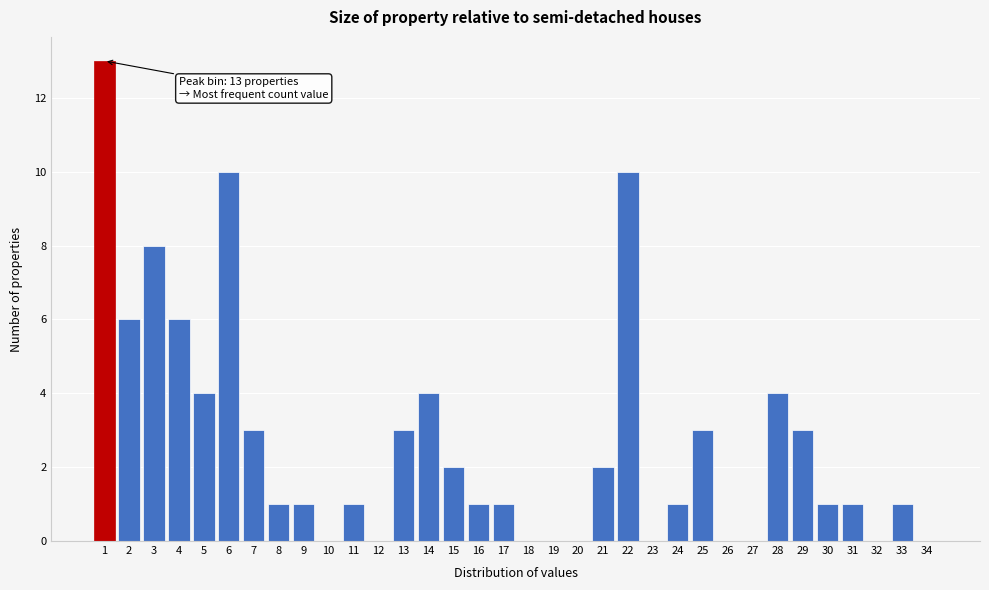

Over which range of the x-axis is the bar tallest?

0.5 to 1.5